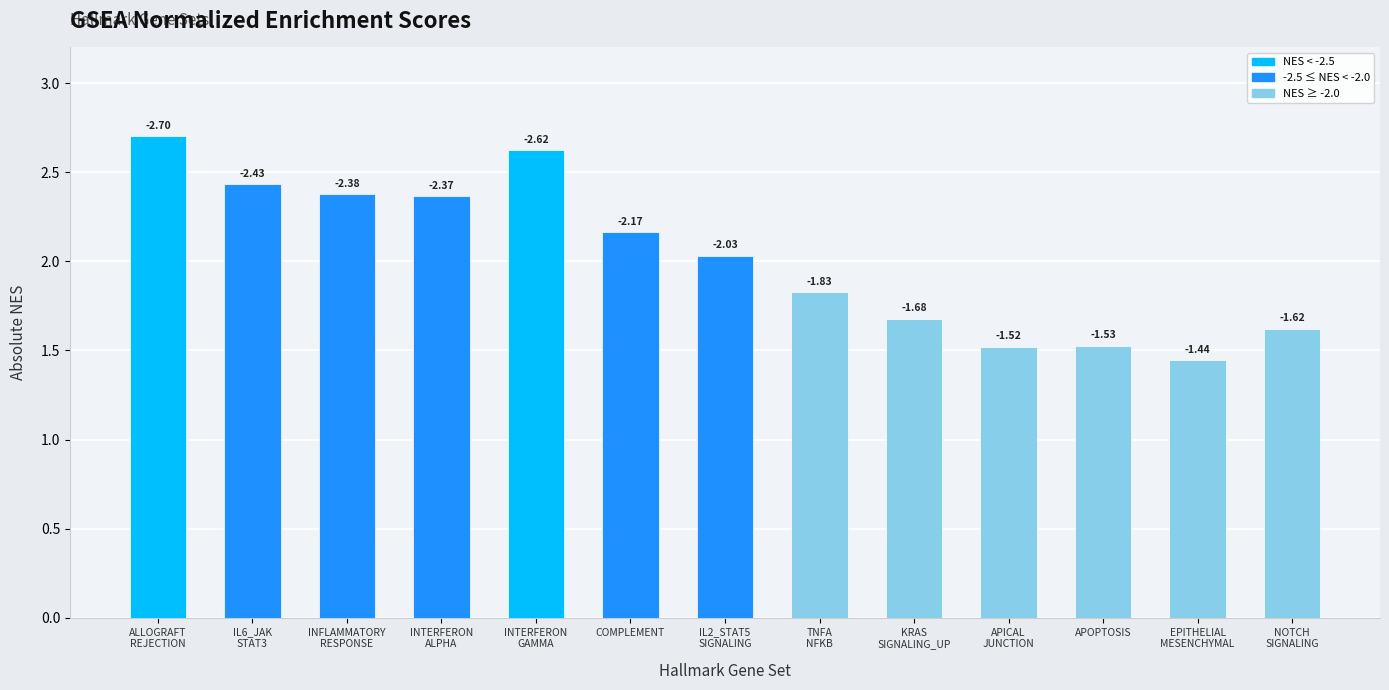

What is the sum of all values?

26.3